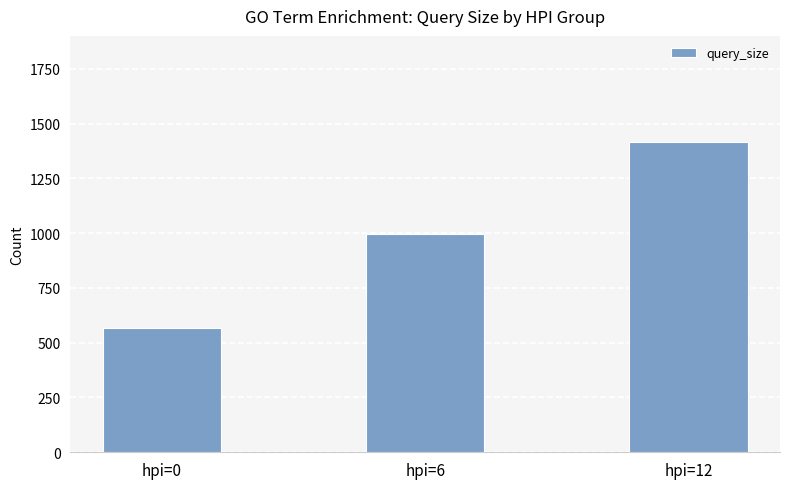

List the labels in order of value, largest first.

hpi=12, hpi=6, hpi=0